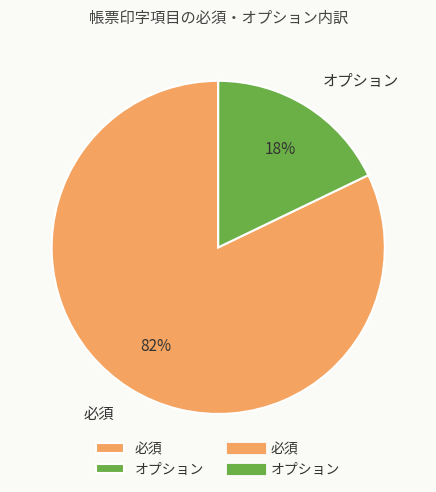

Is it true that オプション is 18% of the pie?

True